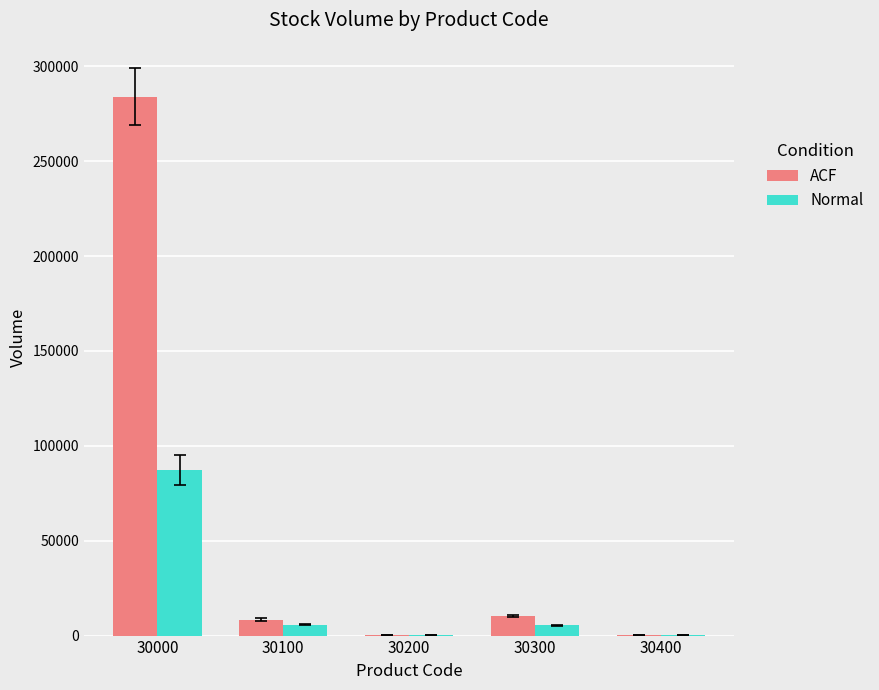

At which label is Normal closest to 43614?

30100